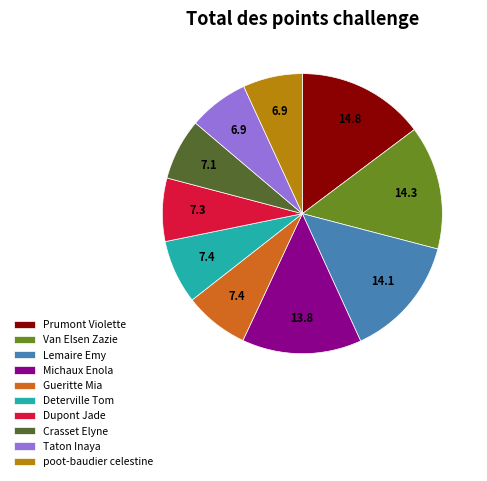

Is it true that Lemaire Emy is 14% of the pie?

True